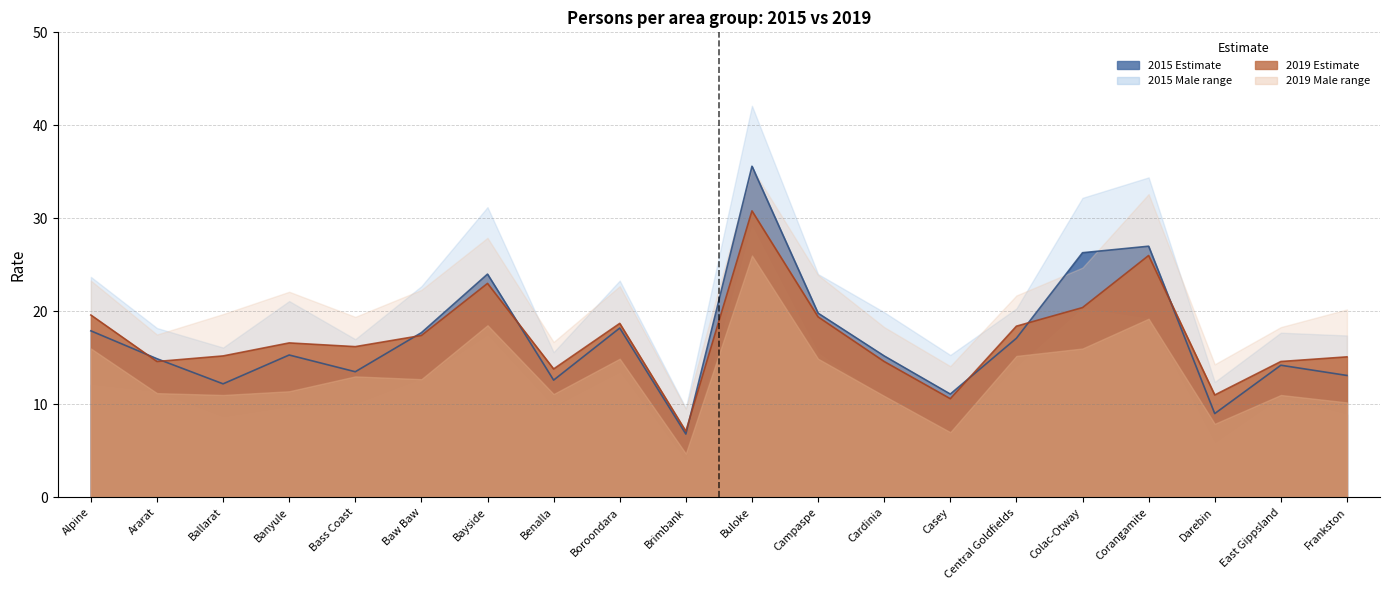

The value of 2019 Female at Colac-Otway is 26.7. True or false?

False